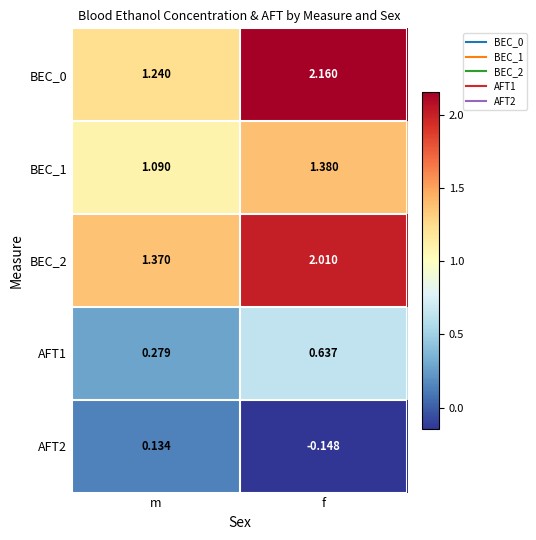

Rank the categories by AFT2 value from highest to lowest.

m, f